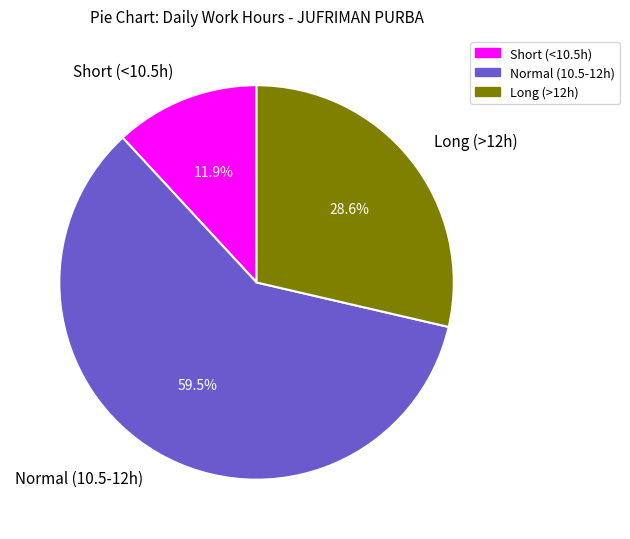

Count the number of slices in the pie.

3